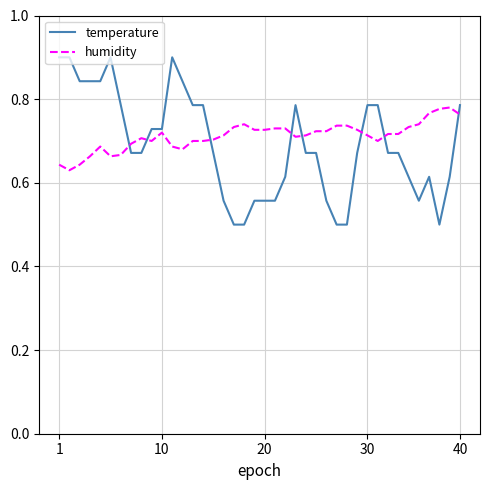

What is the maximum value shown in the chart?

0.9